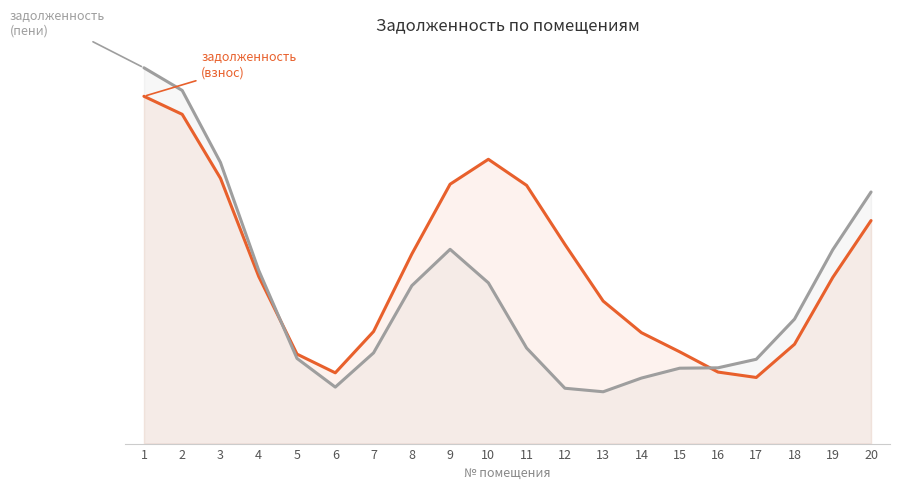

Where does the задолженность (взнос) series first go above 4704?

1